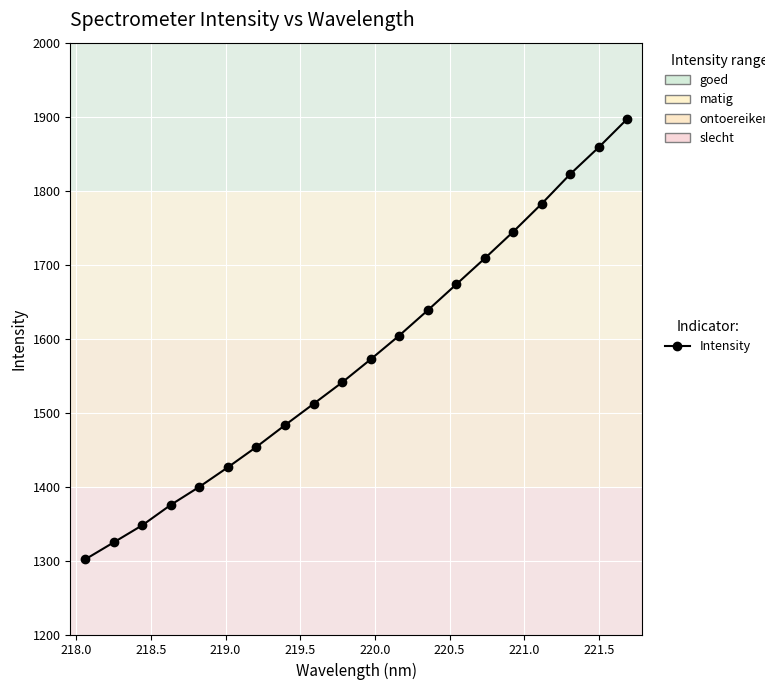

What is the difference between the second highest and minimum values?

556.9